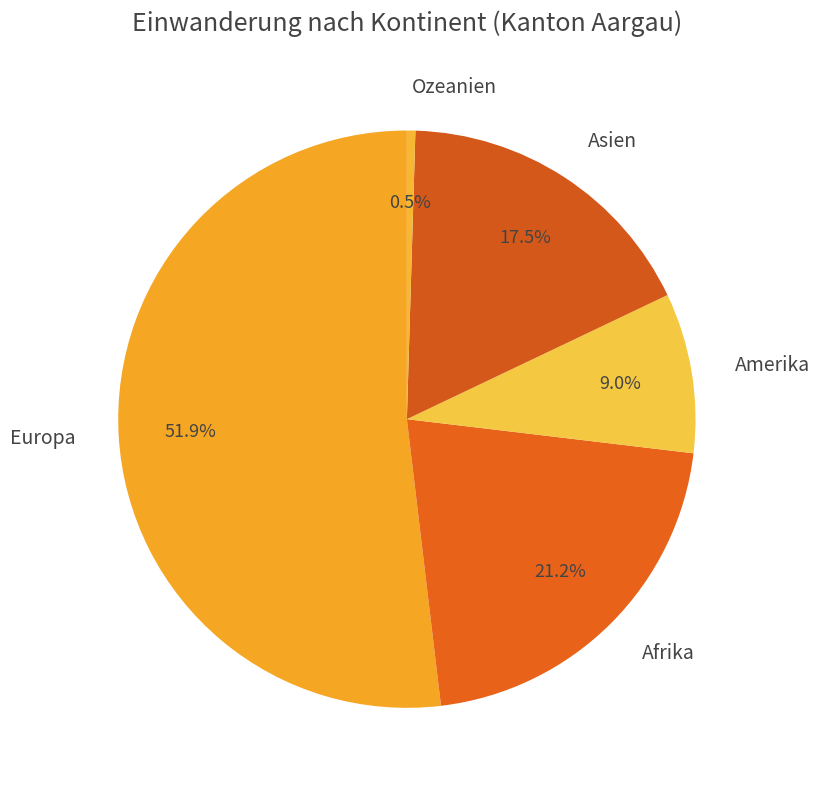

How many slices are in this pie chart?

5